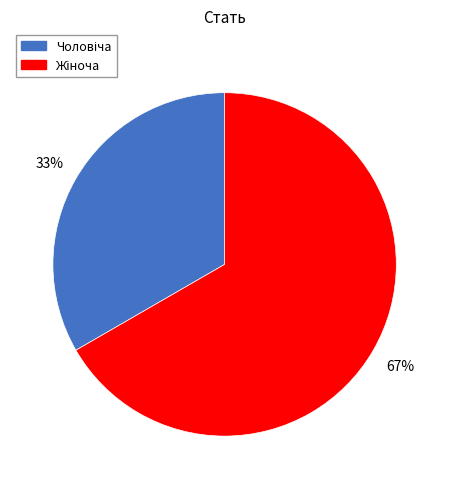

Count the number of slices in the pie.

2